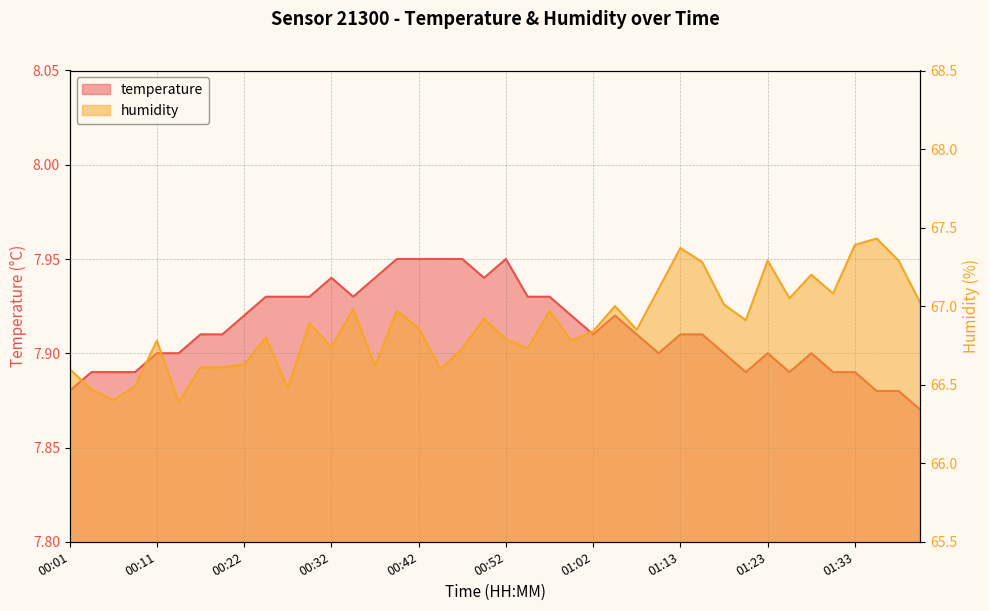

At which category is the sum across all series the highest?

01:35